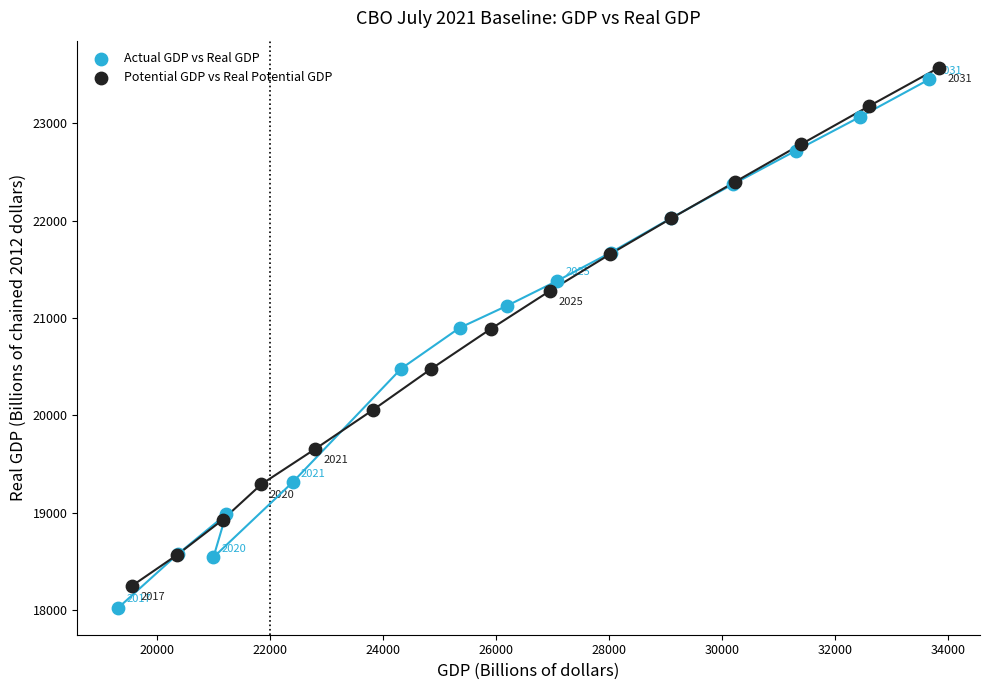

Which series has the widest spread of Y values?

Actual GDP vs Real GDP